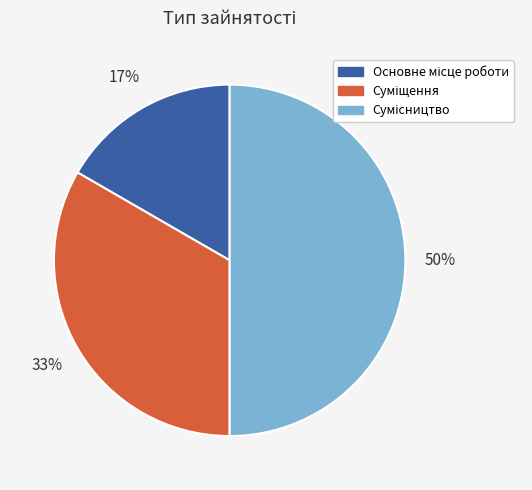

To the nearest percent, what is the difference between the largest and smallest slice percentages?

33%